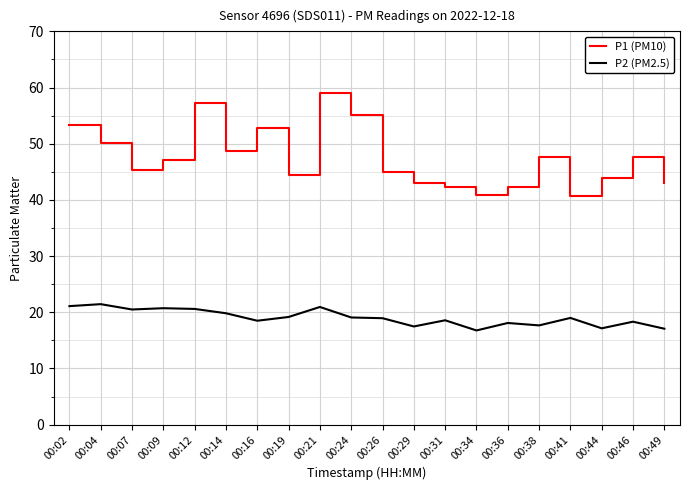

Which series has the largest range (max minus min)?

P1 (PM10)